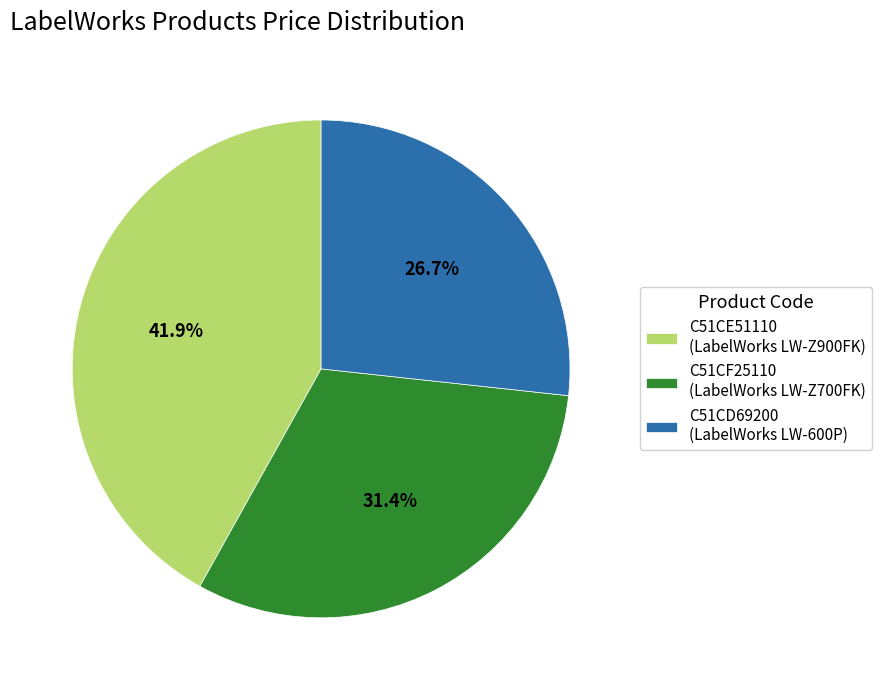

Does any single category account for the majority?

No